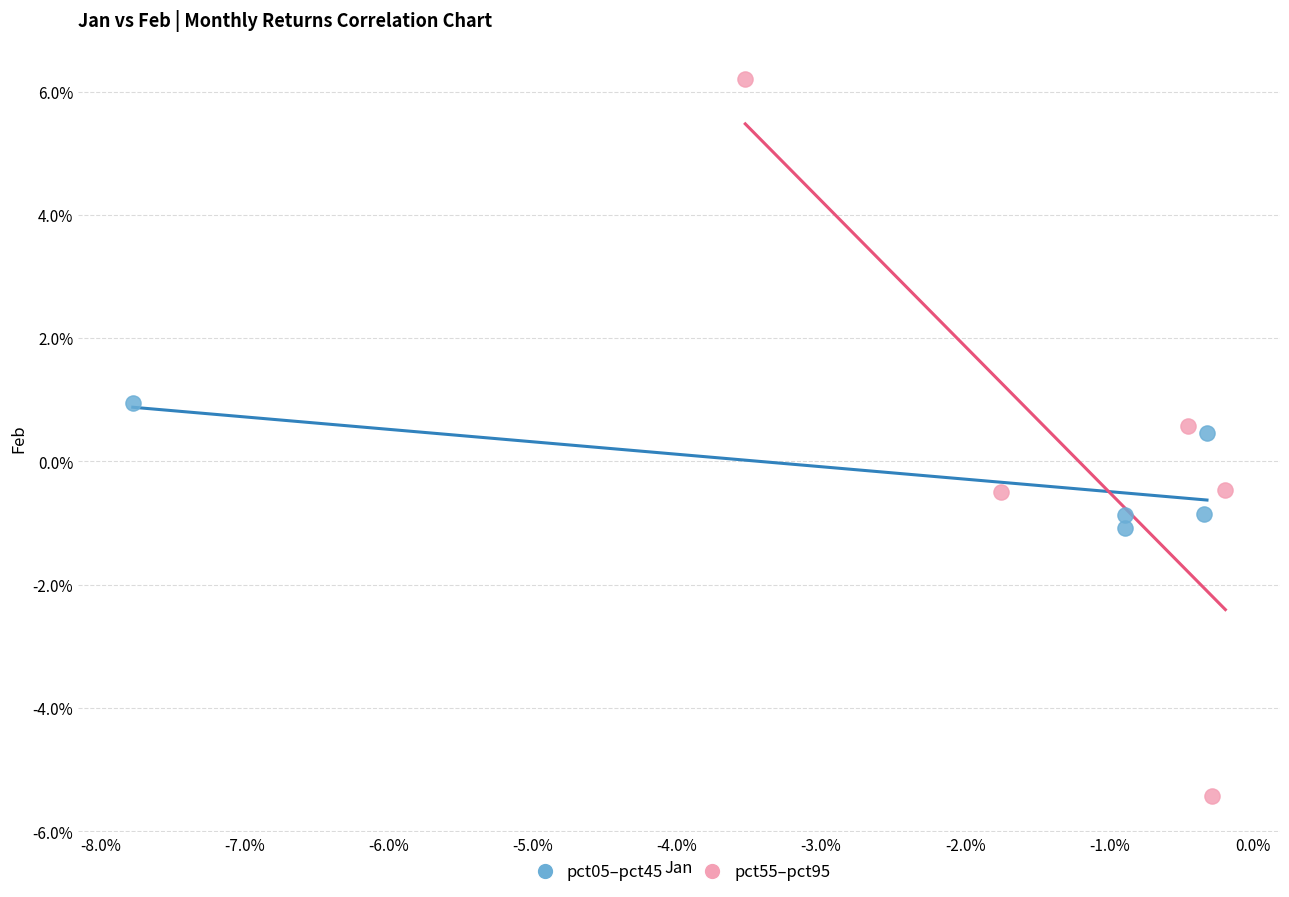

What are all the series names shown in the legend?

pct05–pct45, pct55–pct95